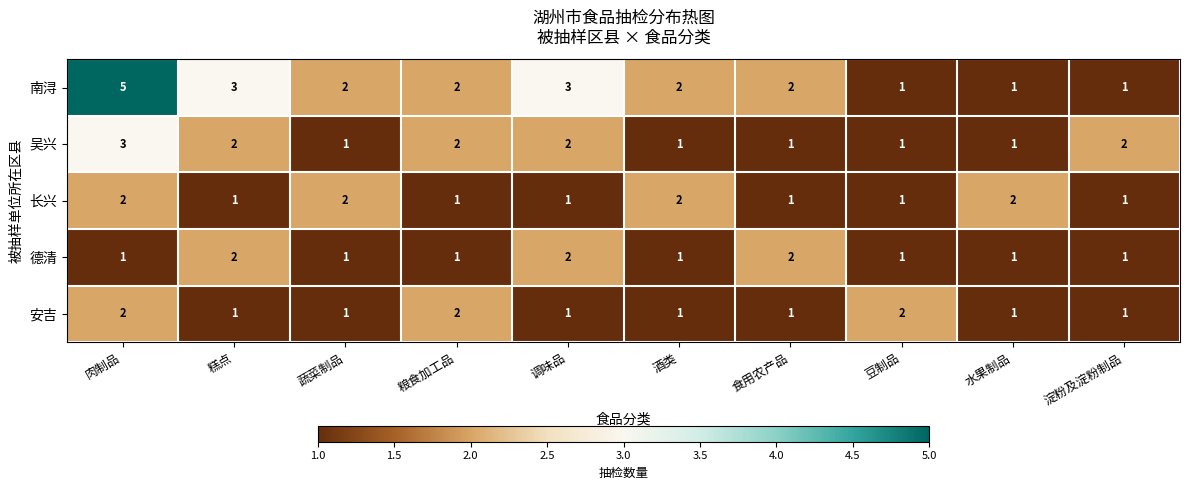

The value of 安吉 at 调味品 is 2. True or false?

False